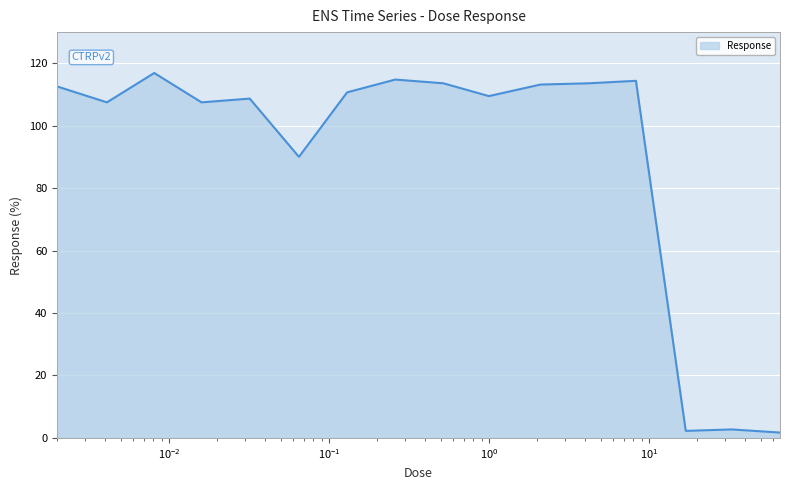

What is the greatest value displayed?

116.9